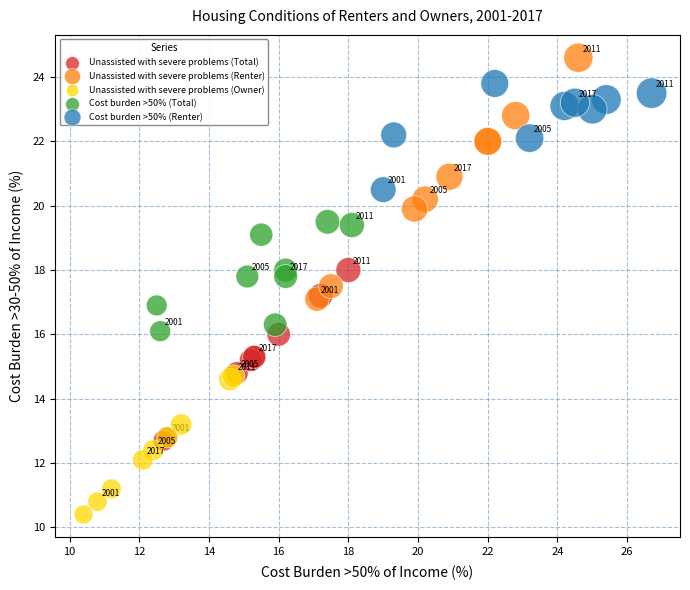

Which series contains the lowest Y value?

Unassisted with severe problems (Owner)